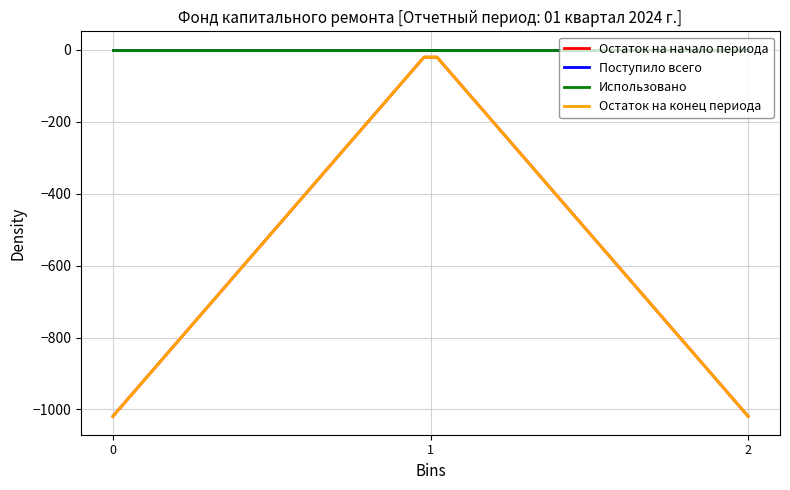

Is this an area chart (filled region under the line)?

No